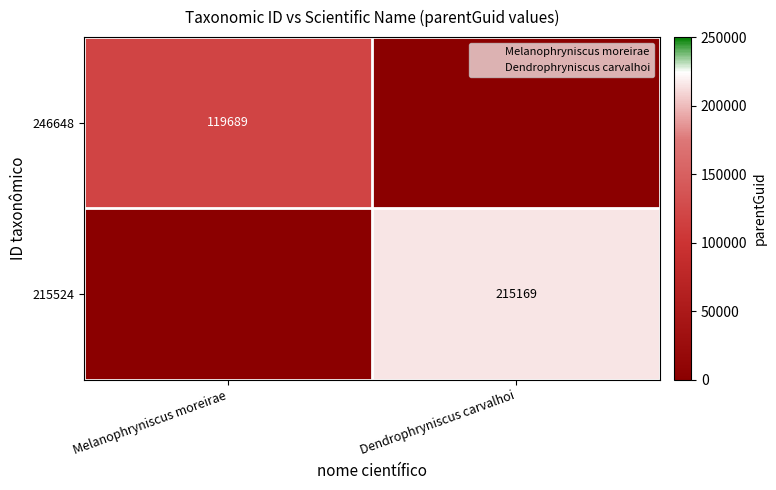

The 215524 series shows 0 at Melanophryniscus moreirae. True or false?

True